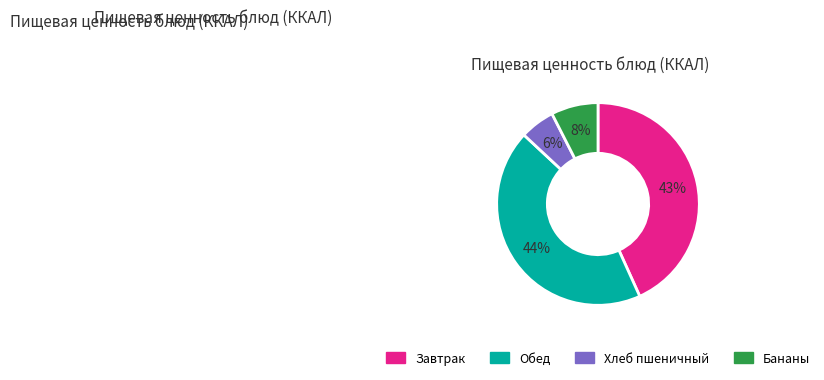

What percentage is the Хлеб пшеничный slice, to the nearest percent?

6%